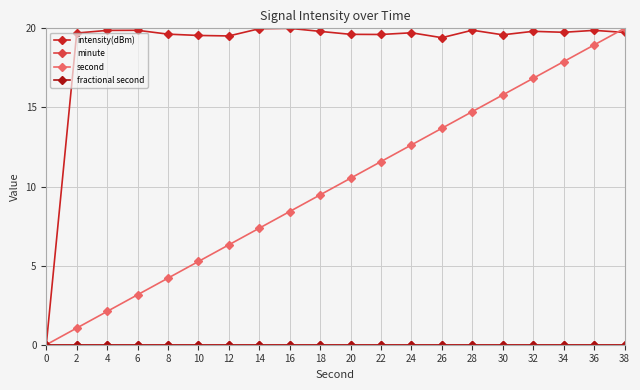

Does the chart have visible grid lines?

Yes